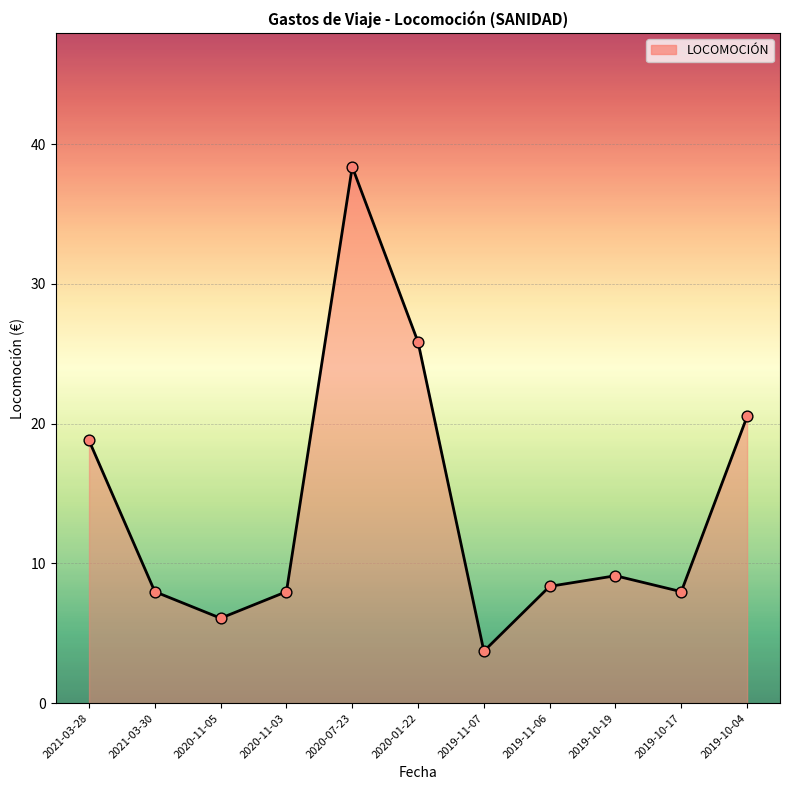

Between 2019-10-04 and 2019-10-19, which is larger?

2019-10-04